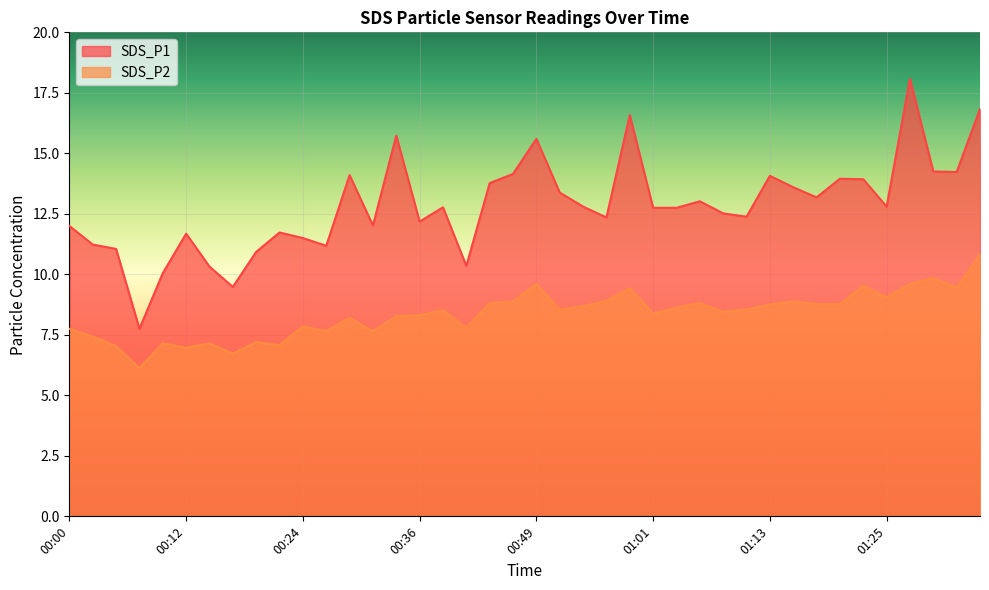

What is the label of the 21st point from the right?

00:46